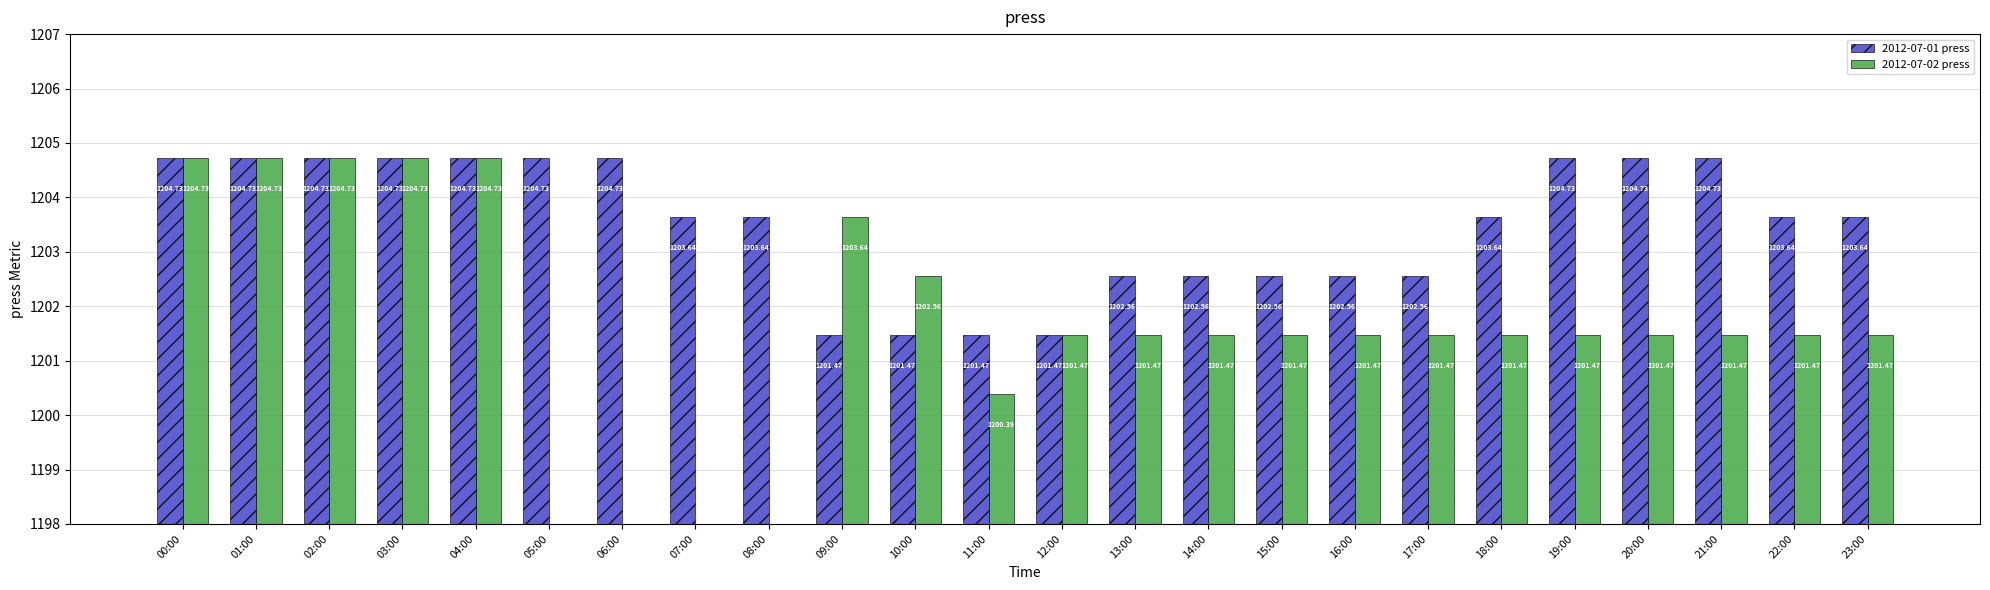

True or false: 2012-07-01 press has a value of 1861.4 at 10:00.

False